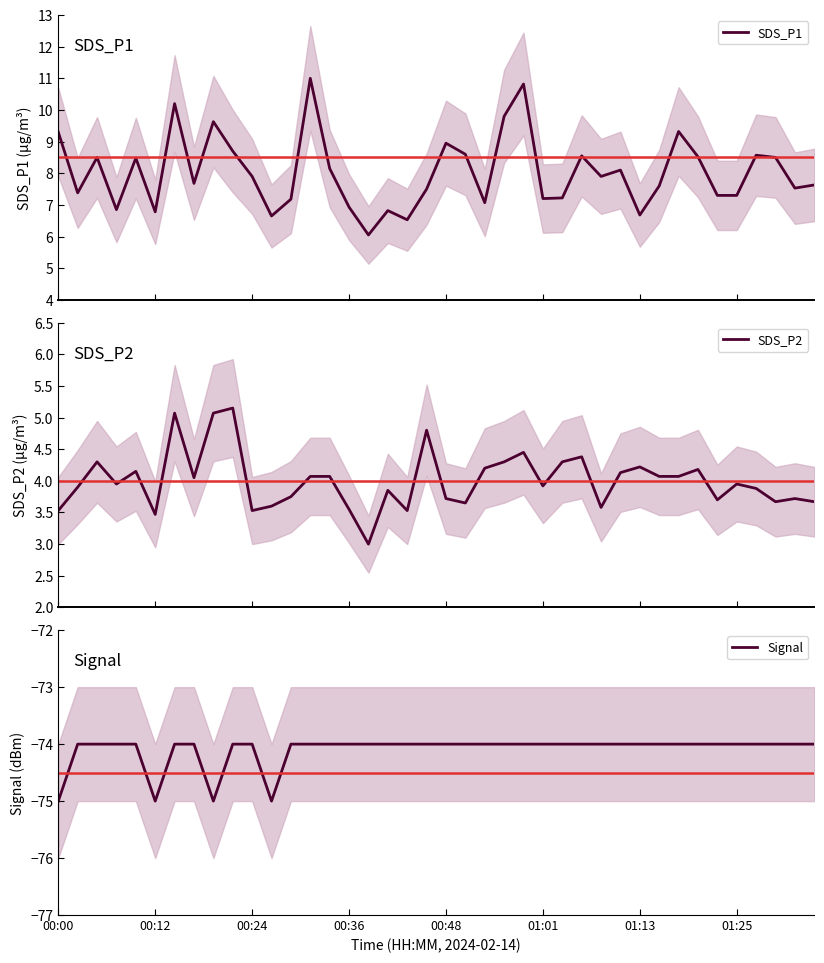

True or false: SDS_P1 has a value of 6.0 at 16.

True